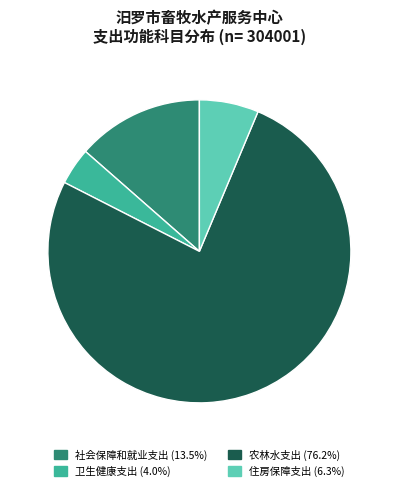

How many segments does this pie chart have?

4